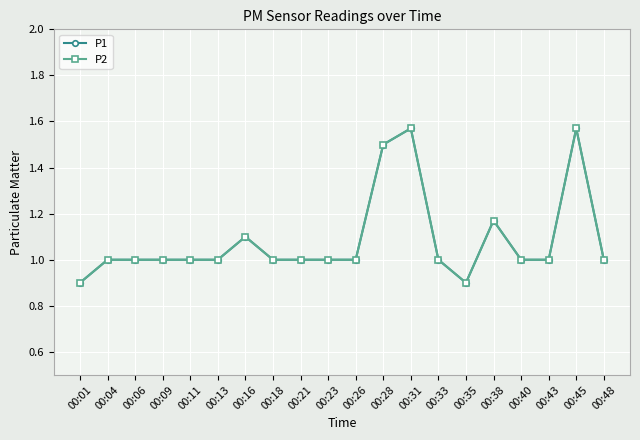

What is the value of the P2 point at the 5th from the left?

1.0